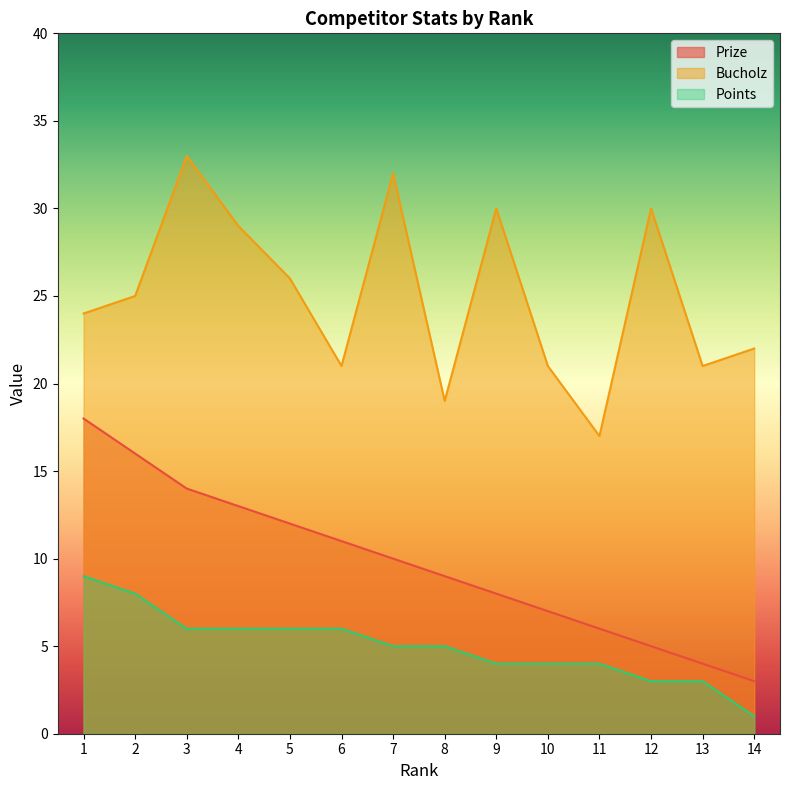

Is it true that Bucholz equals 21 at 6?

True